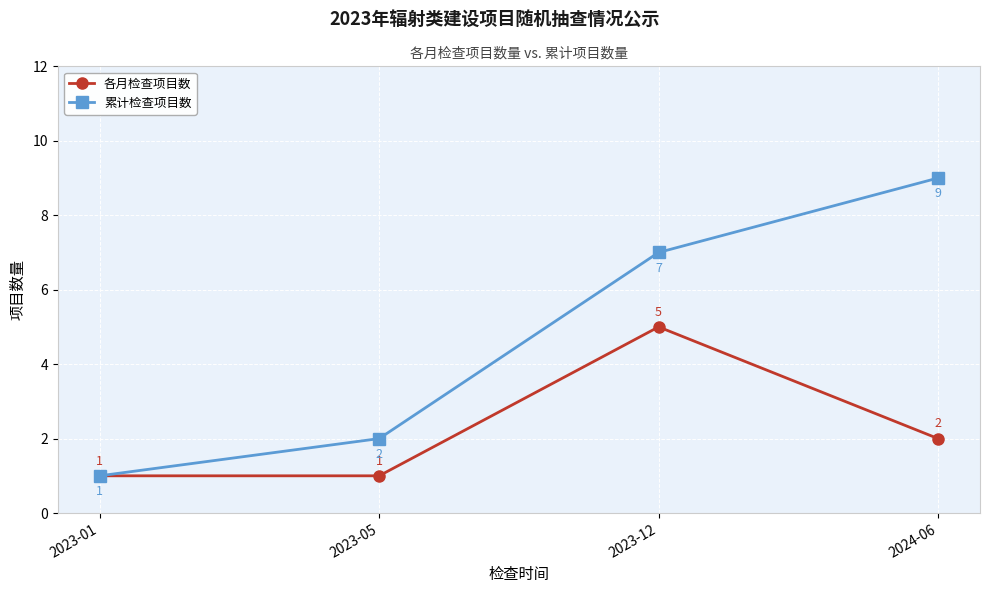

How many data points does each series have?

4